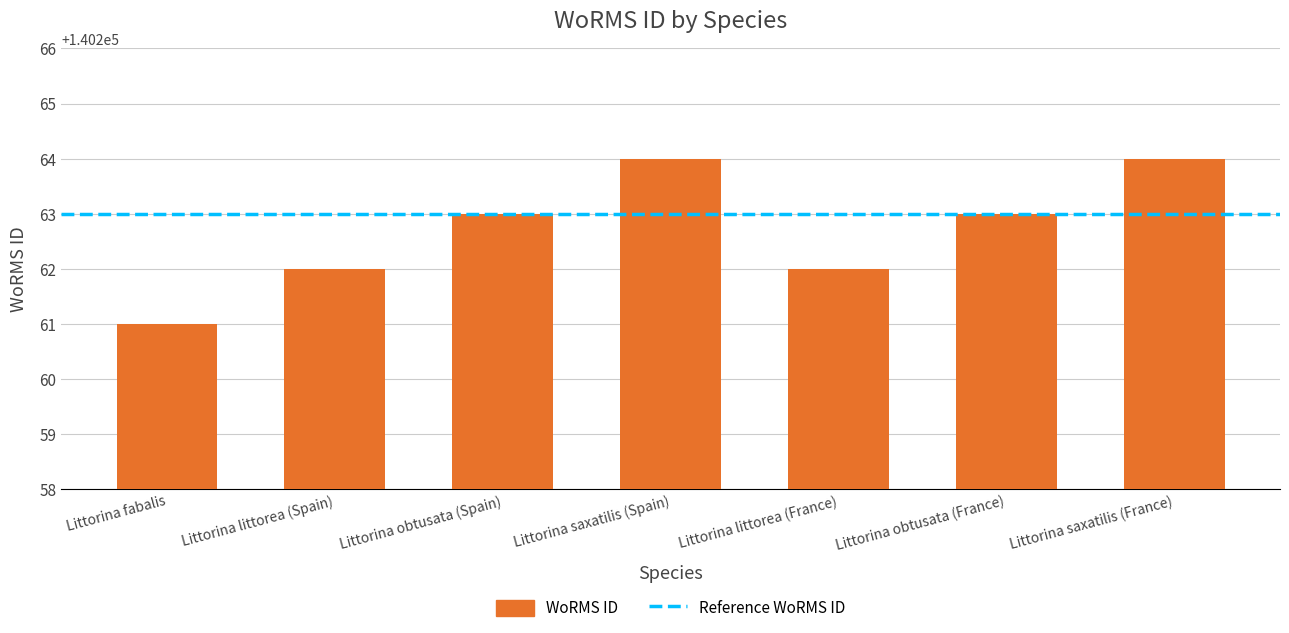

True or false: the data shows 36074 at Littorina littorea (France).

False